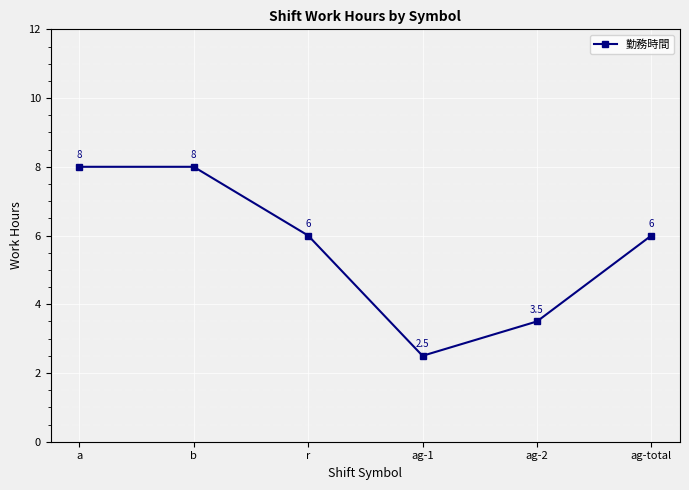

What is the label of the 3rd point from the right?

ag-1